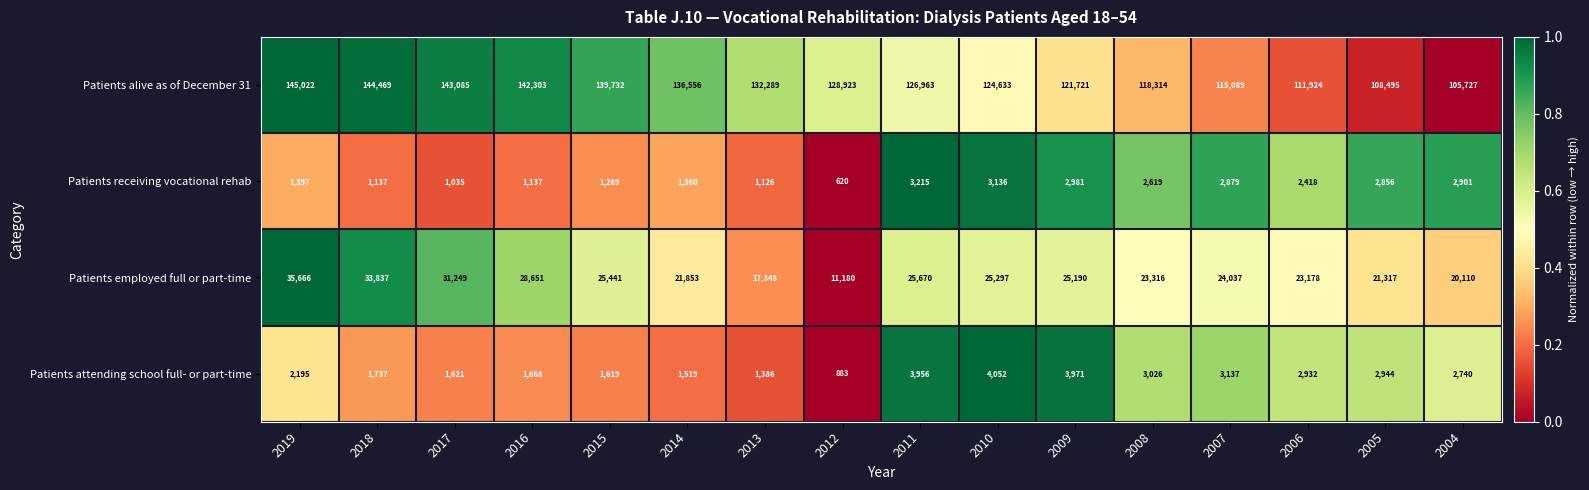

What is the spread (max minus min) of values at 2005?

105639